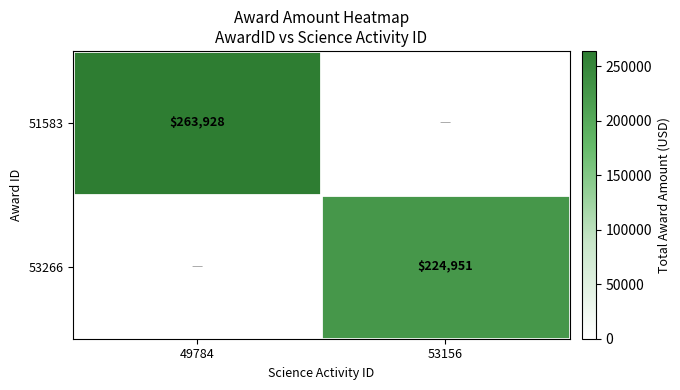

The 51583 series shows 125459 at 49784. True or false?

False